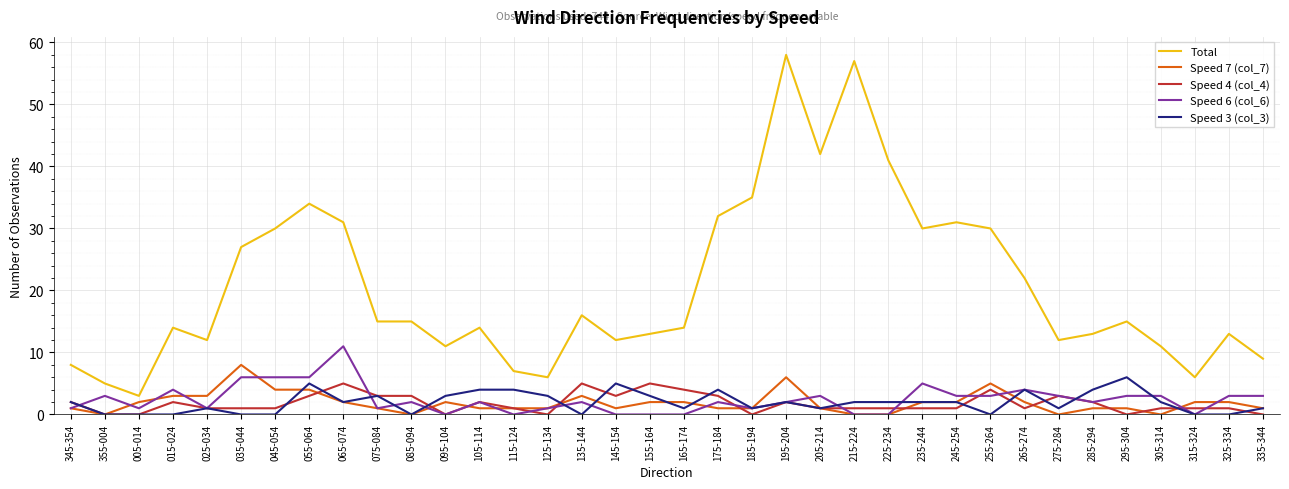

How many lines are shown in the chart?

5